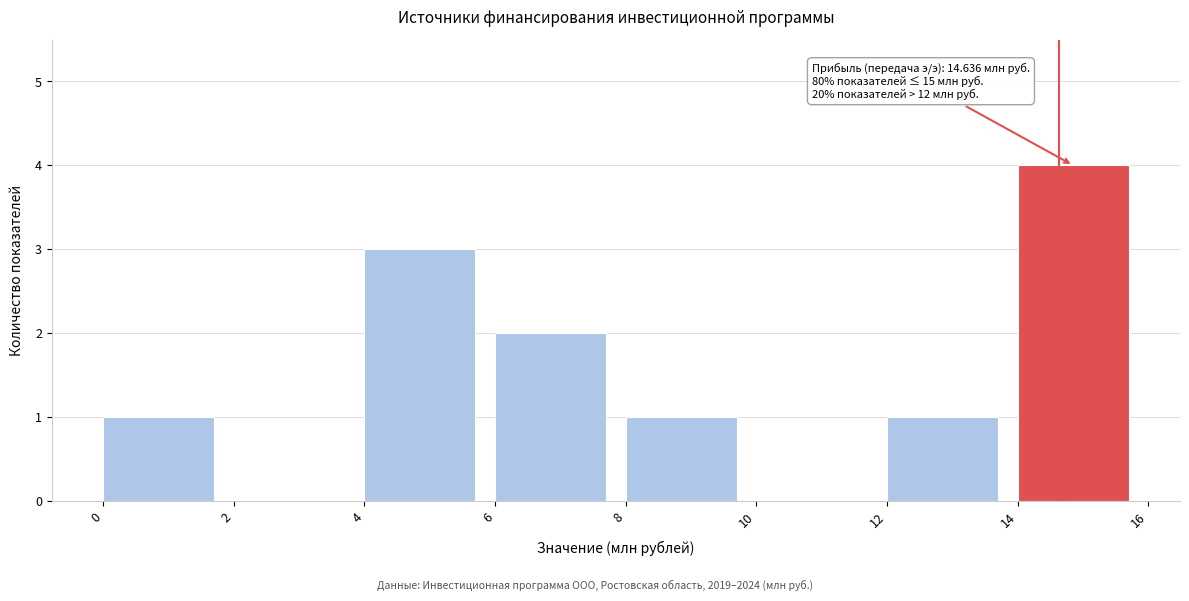

Which range on the x-axis has the tallest bar?

14 to 16